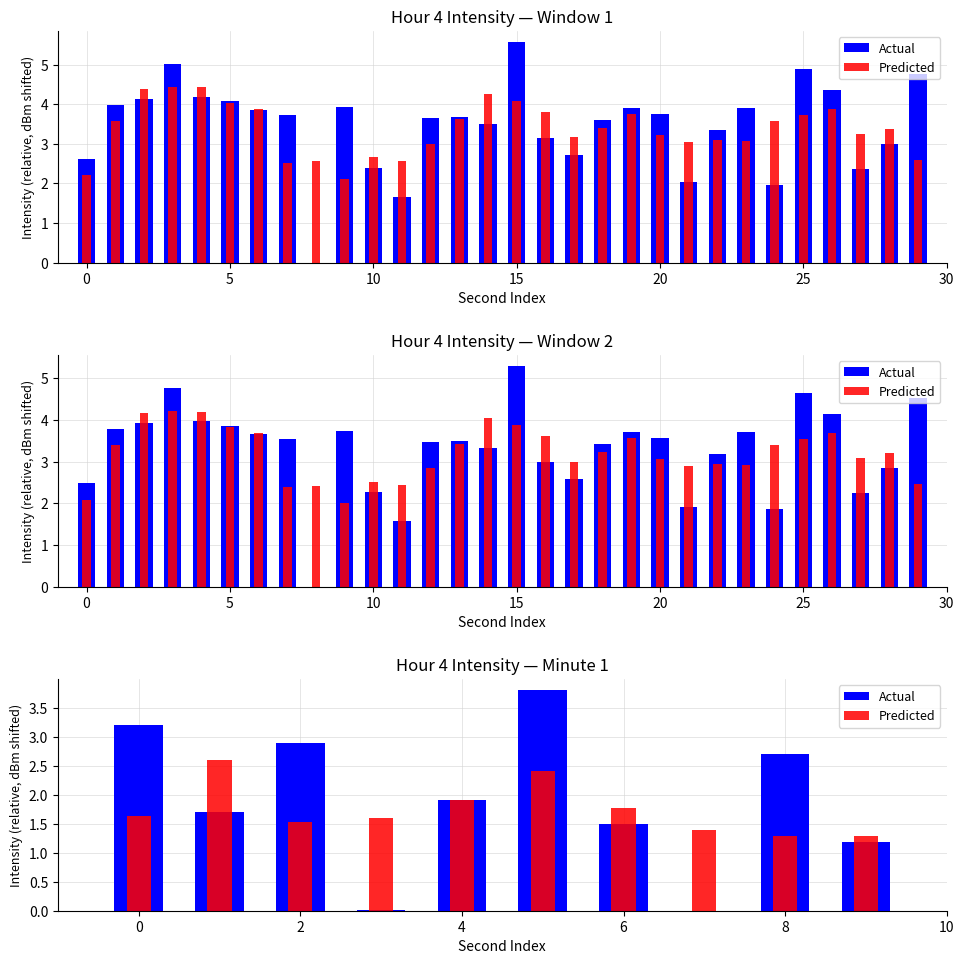

What is the label of the 2nd bar from the right?

8